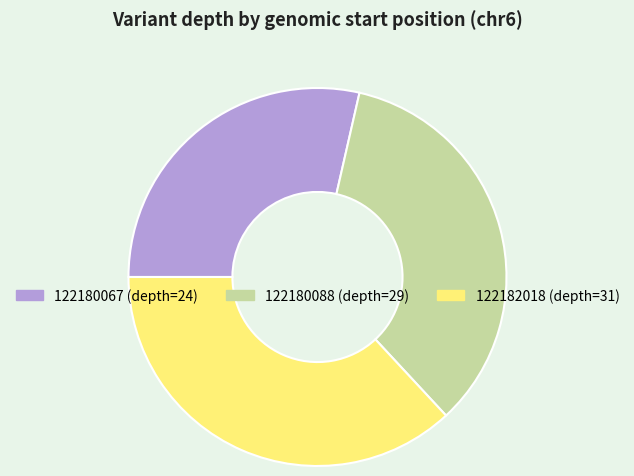

Which category has the smallest portion of the pie?

122180067